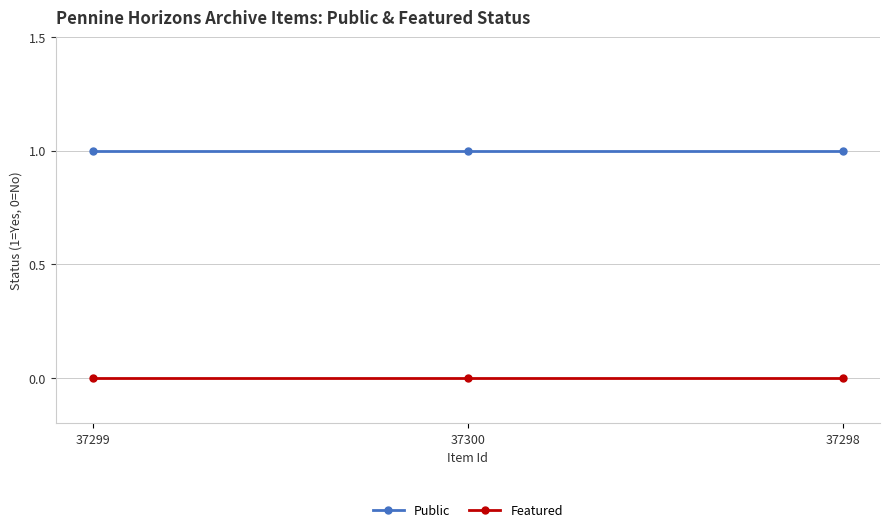

Is the value of Public at 37298 greater than the value of Featured at 37299?

Yes